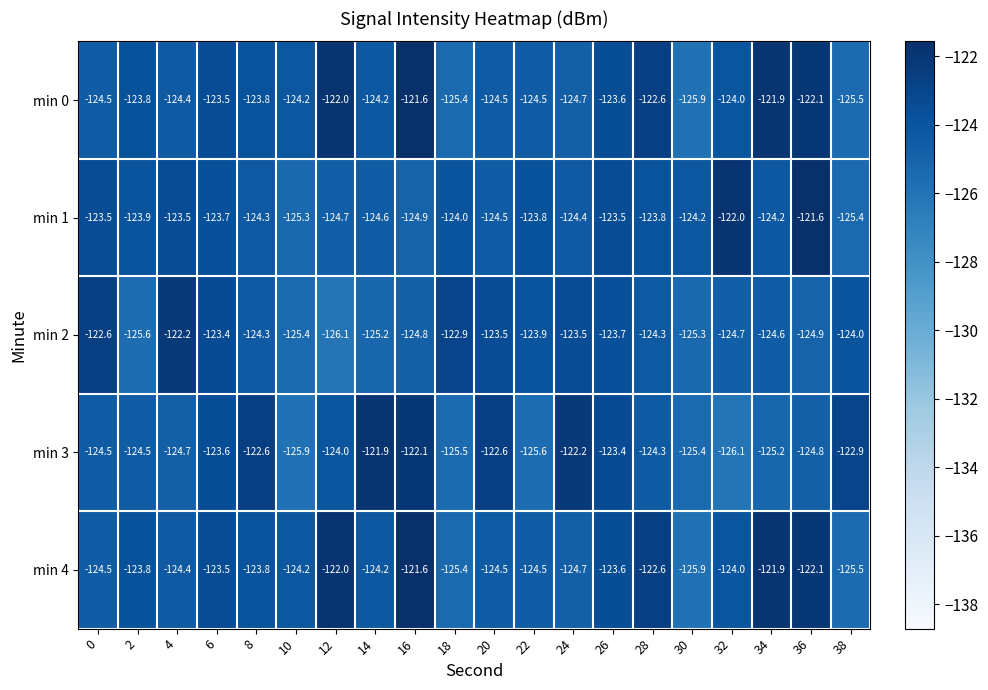

At which category is the sum across all series the highest?

16